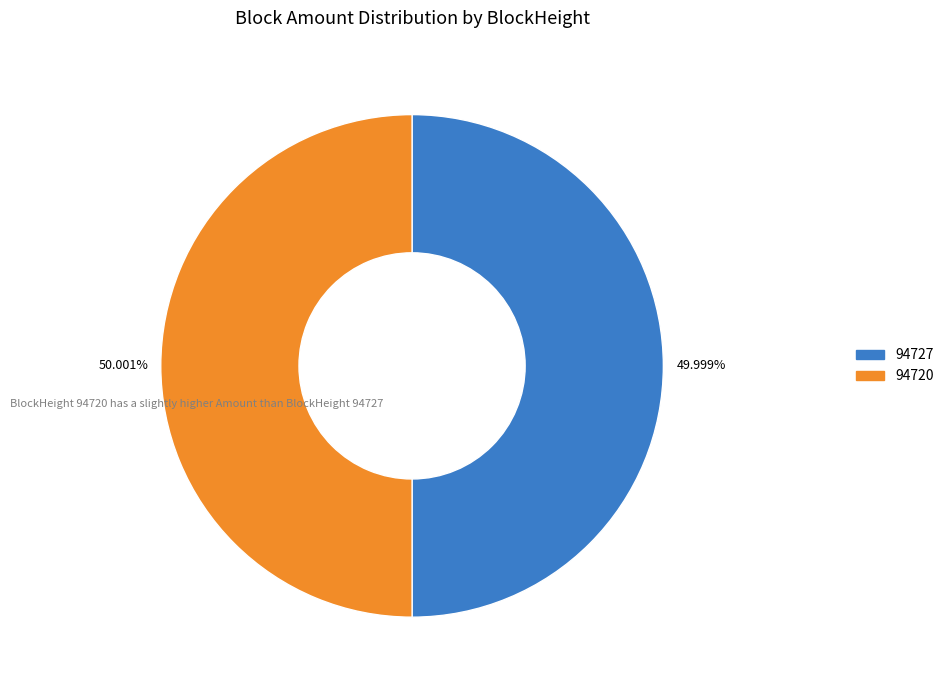

To the nearest percent, what is the average slice percentage?

50%